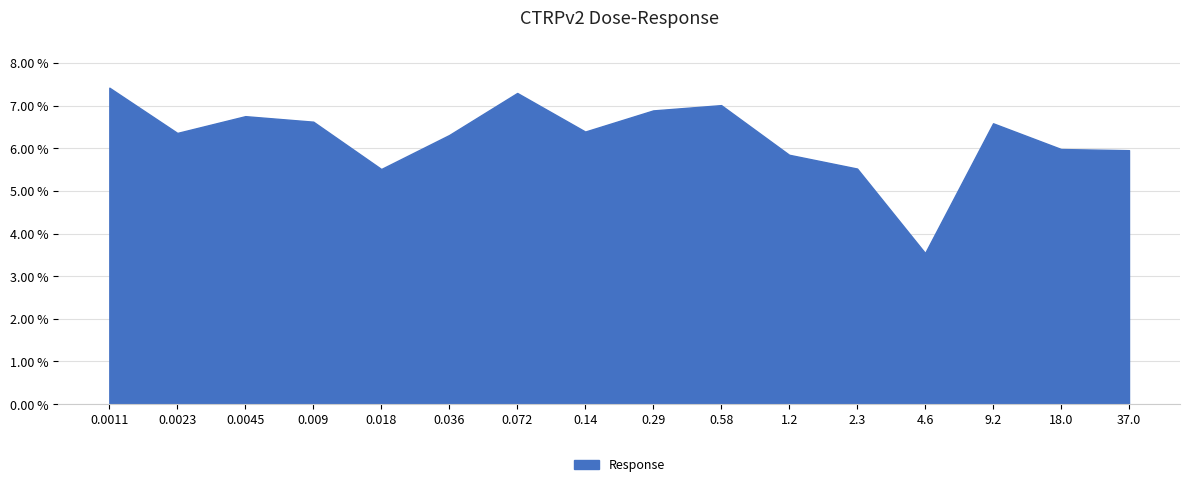

Reading right to left, what are all the values shown in this chart?

37.0=6.0	18.0=6.0	9.2=6.6	4.6=3.5	2.3=5.5	1.2=5.8	0.58=7.0	0.29=6.9	0.14=6.4	0.072=7.3	0.036=6.3	0.018=5.5	0.009=6.6	0.0045=6.8	0.0023=6.4	0.0011=7.4